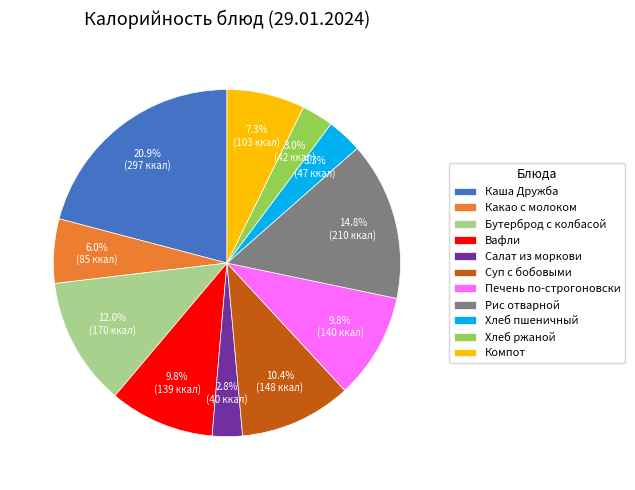

True or false: Компот accounts for 7% of the total.

True